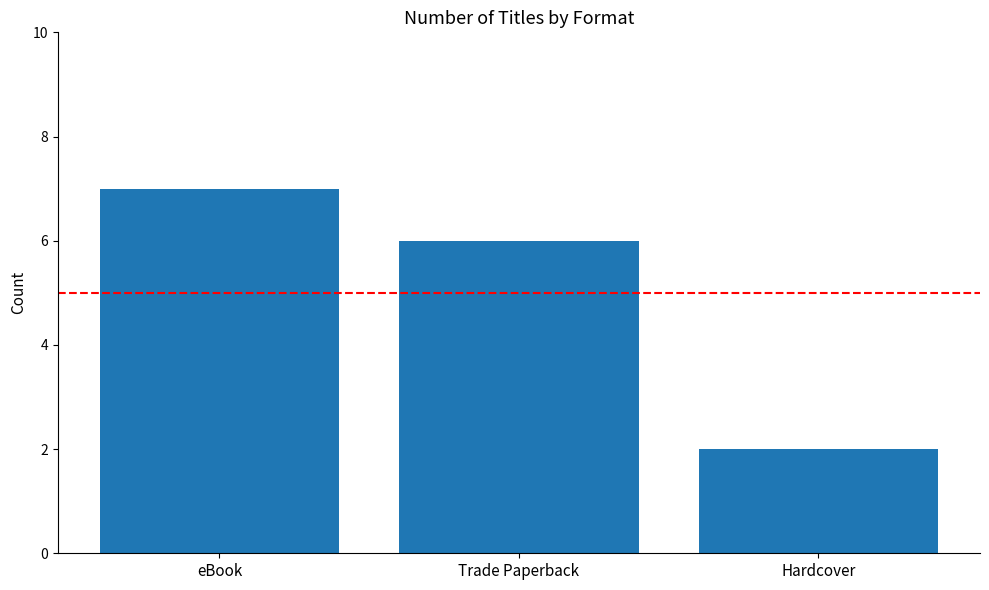

How many bars are there in total?

3